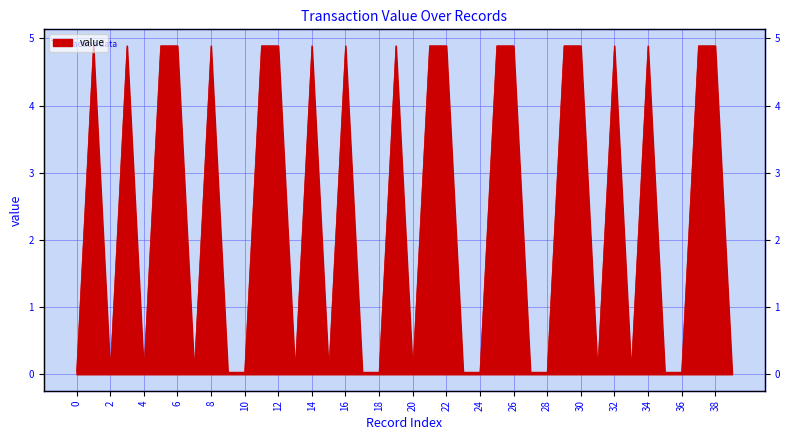

How many lines are shown in the chart?

1